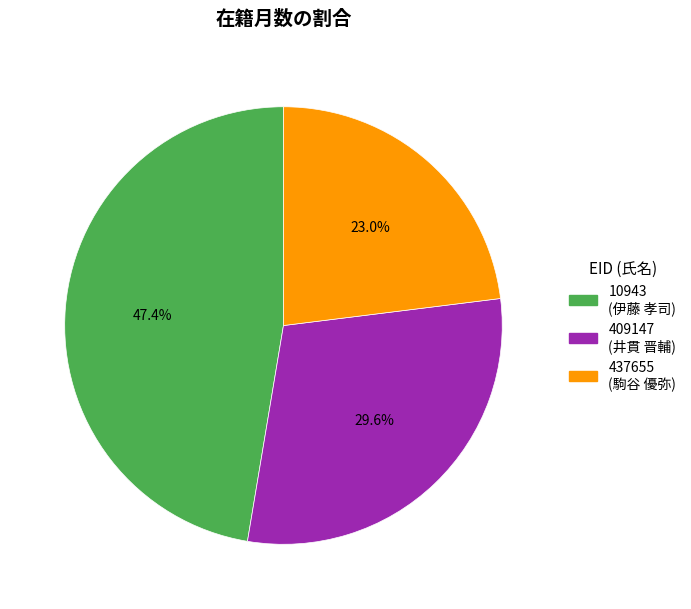

Does 437655 represent more than half of the total?

No